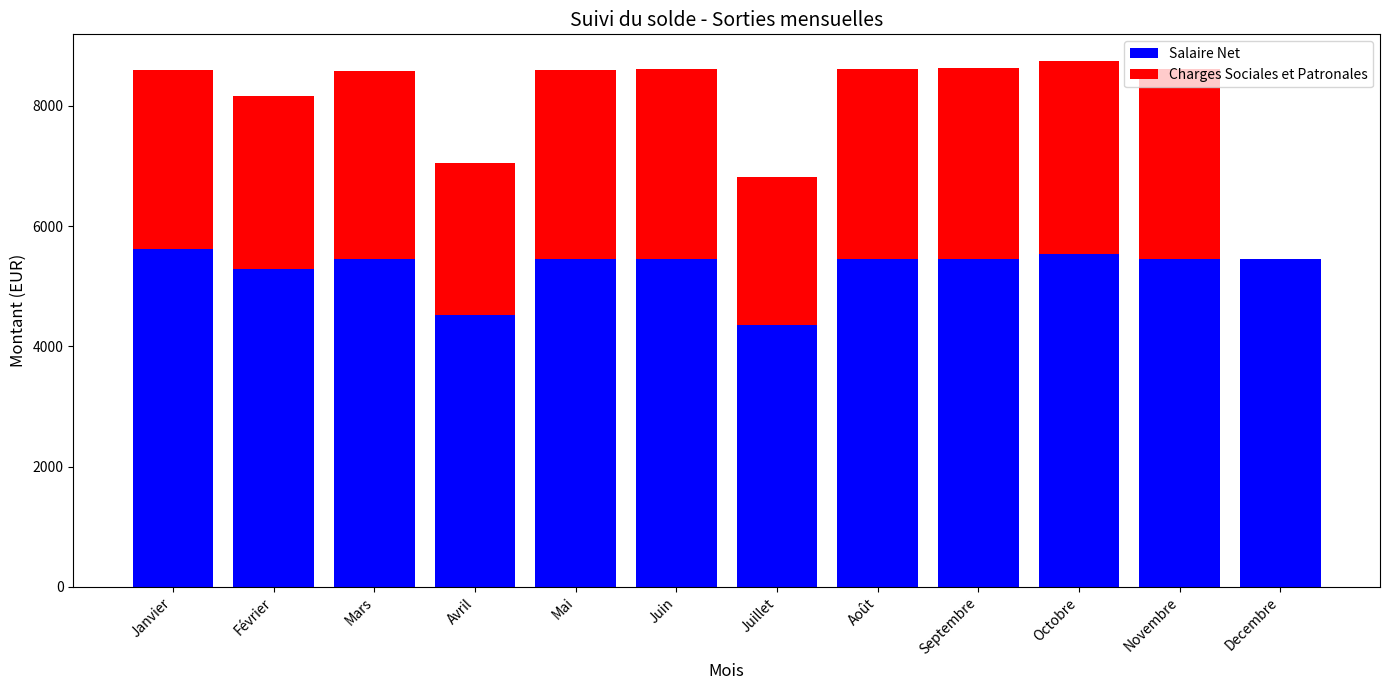

What is the sum of the Salaire Net values at Septembre and Février?

10737.5